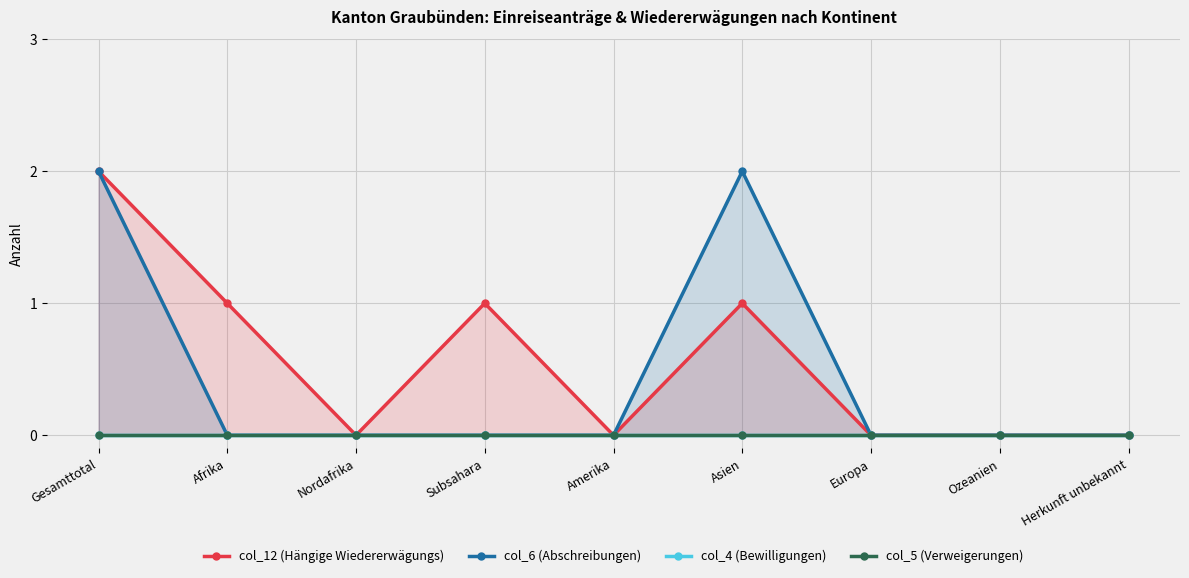

What is the label of the 3rd point from the left?

Nordafrika